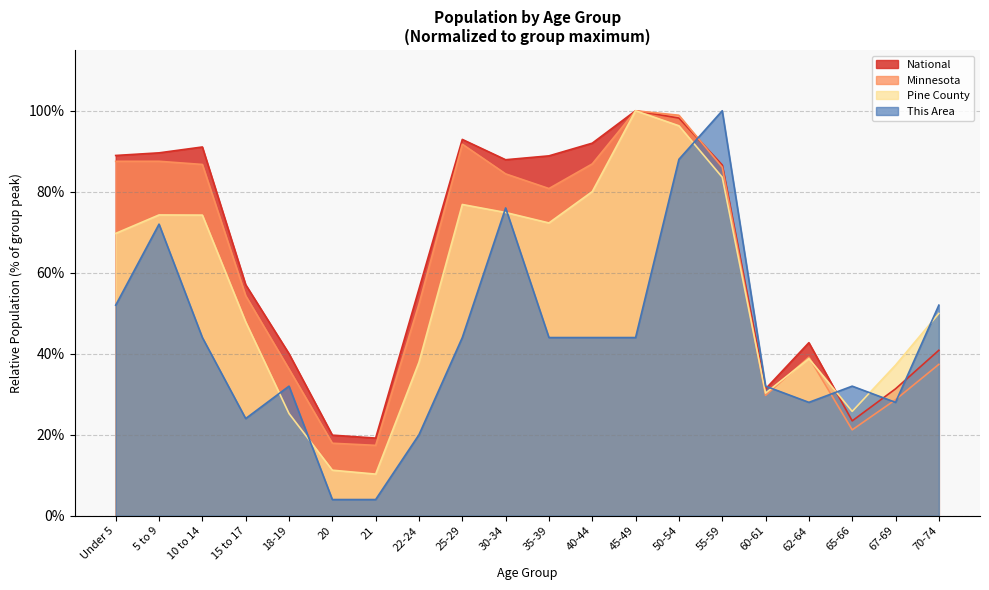

Rank the series by their maximum value, from lowest to highest.

This Area, Pine County, Minnesota, National